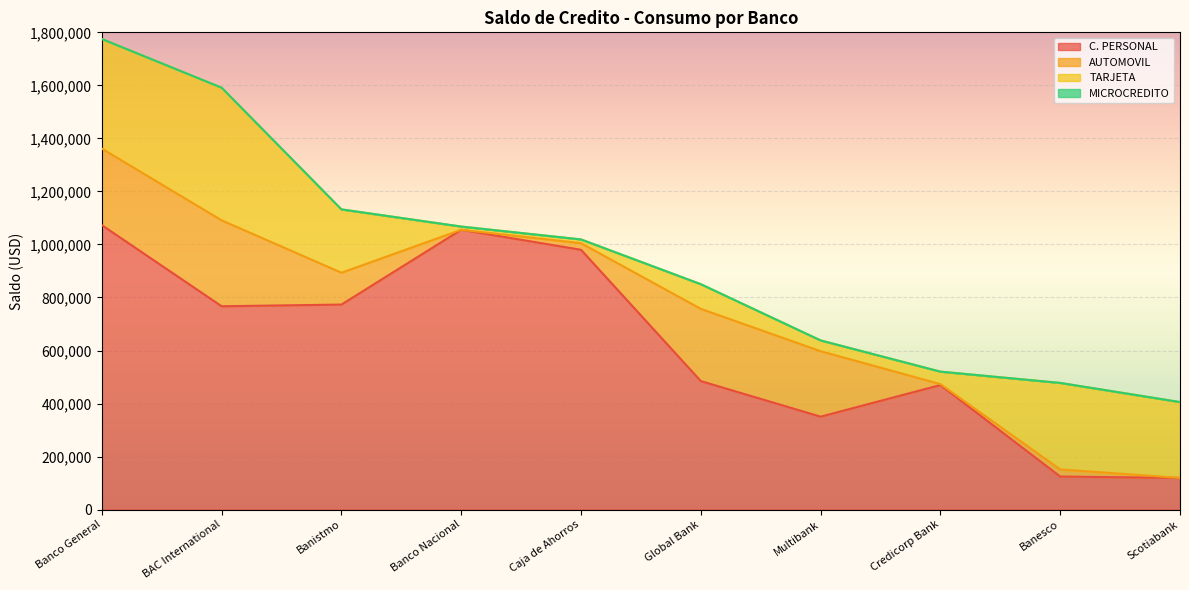

At Banco Nacional, list the series in order from largest to smallest.

C. PERSONAL, TARJETA, AUTOMOVIL, MICROCREDITO